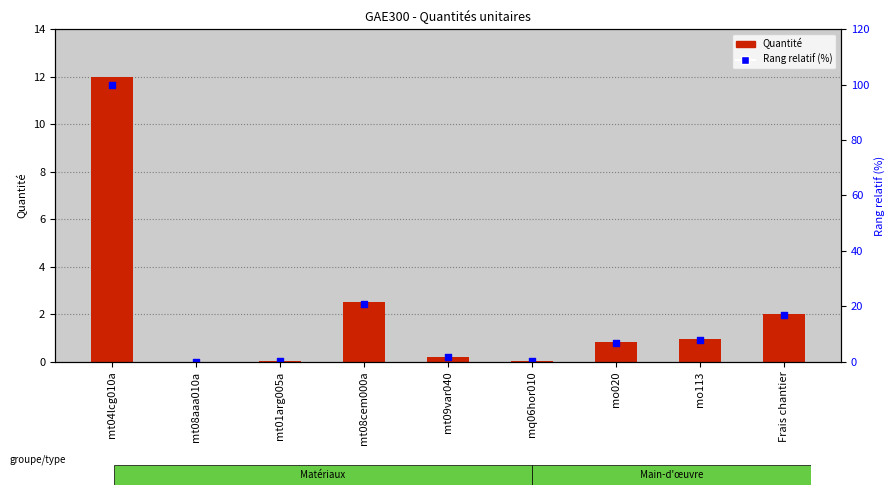

At how many categories does at least one series exceed 2?

5